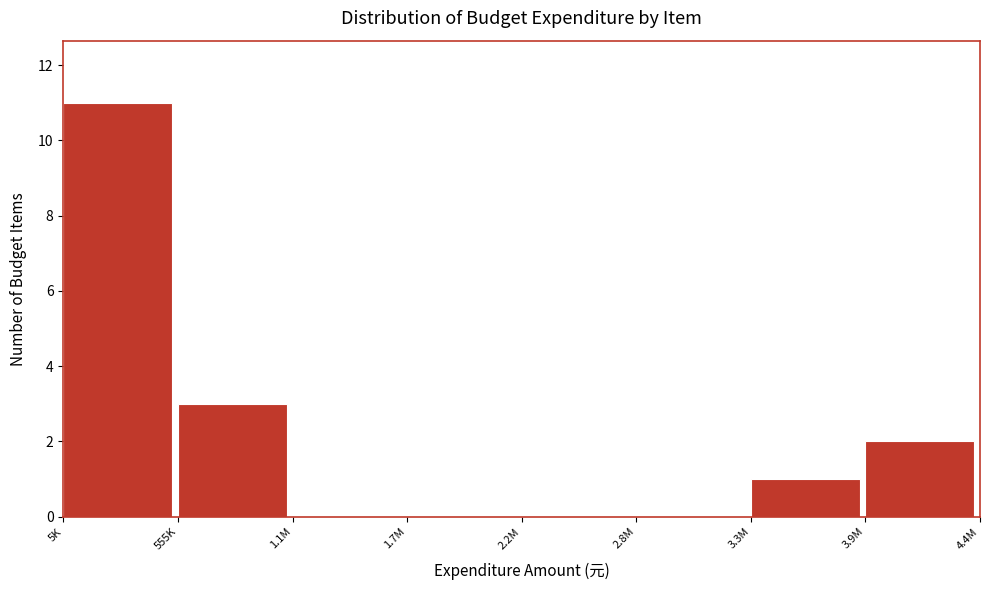

Reading right to left, extract all data points from this chart.

3.9M=2	3.3M=1	2.8M=0	2.2M=0	1.7M=0	1.1M=0	555K=3	5K=11